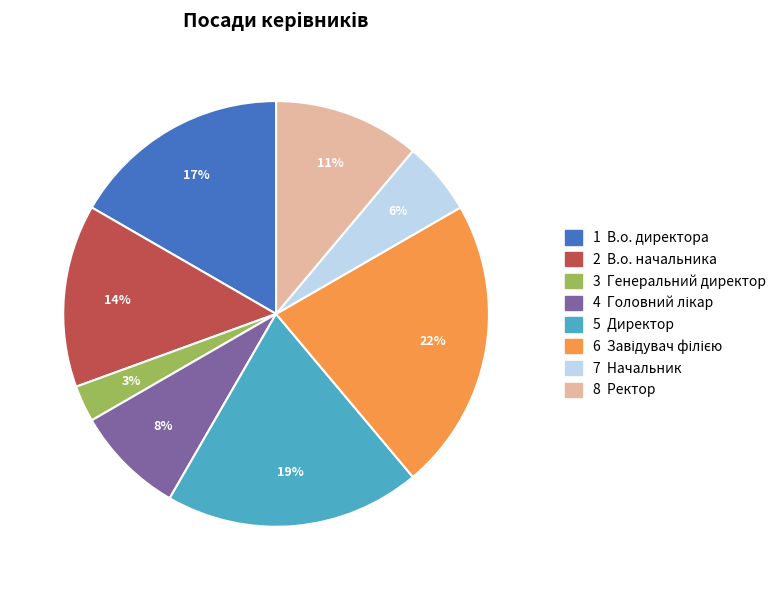

Is there any slice that represents more than half of the pie?

No